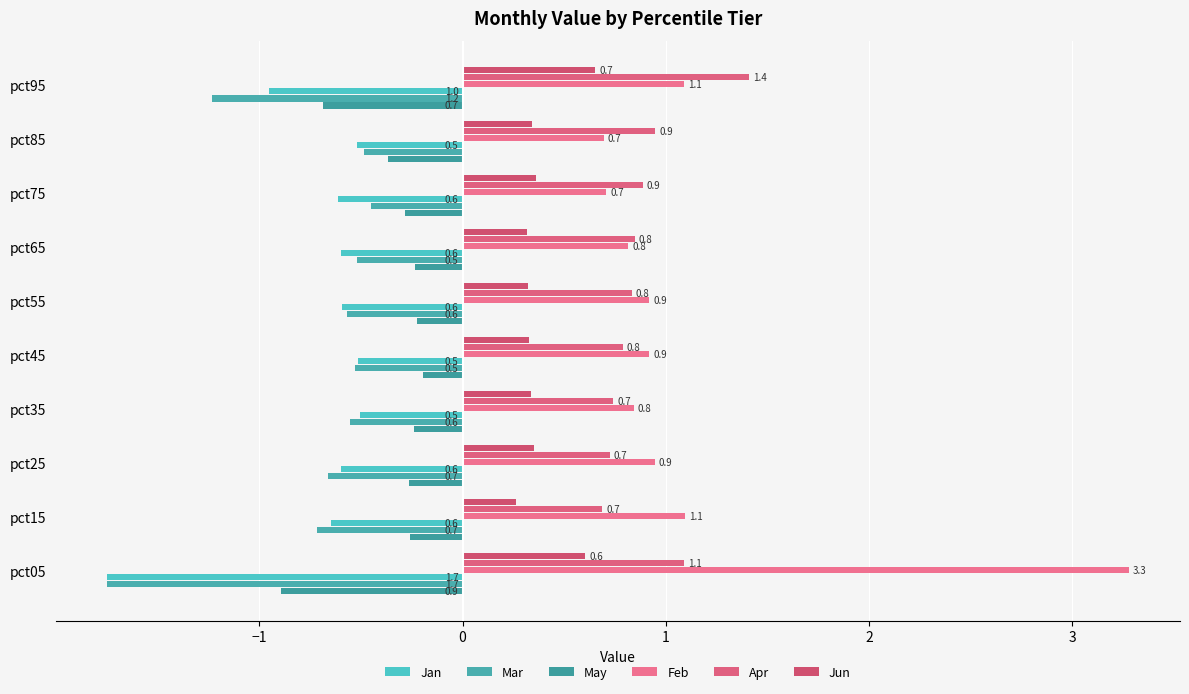

What is the difference between the maximum and minimum values in the Feb series?

2.6